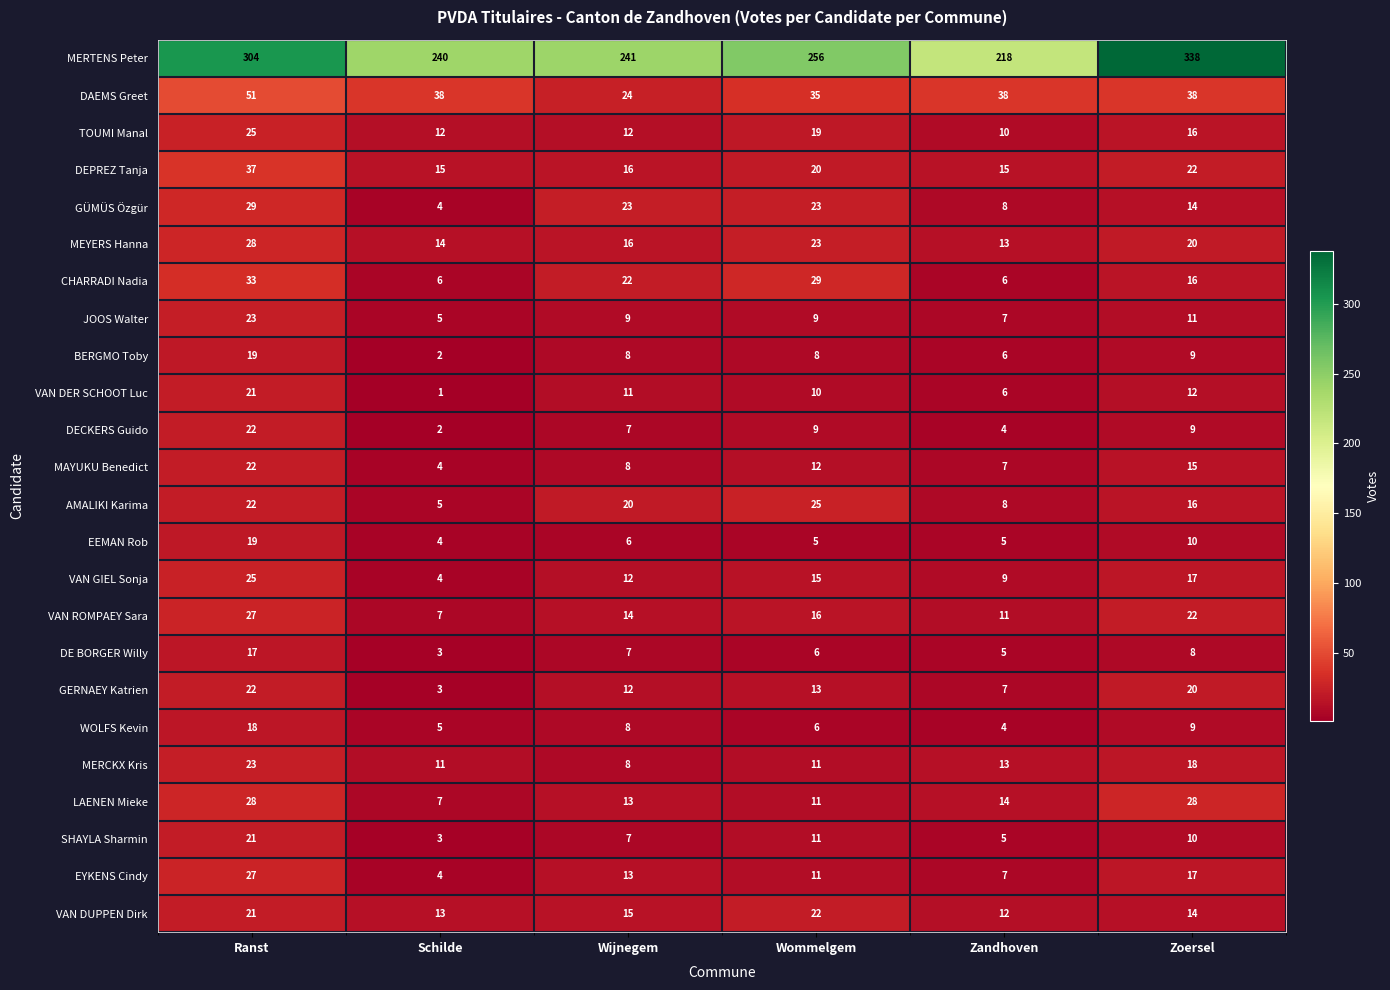

Count the number of categories in the chart.

6